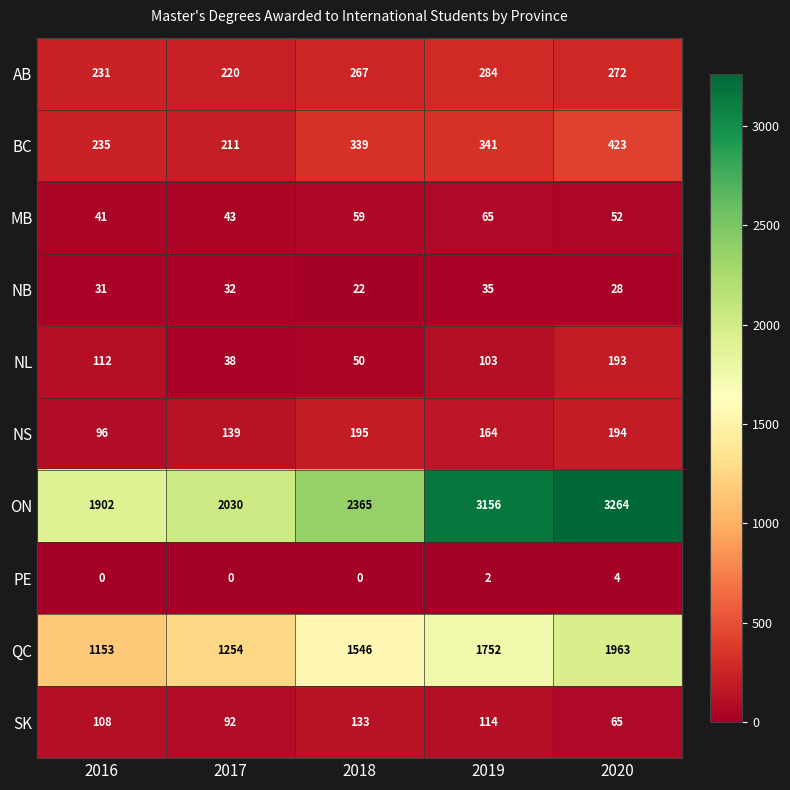

What is the total value across all series at 2016?

3909